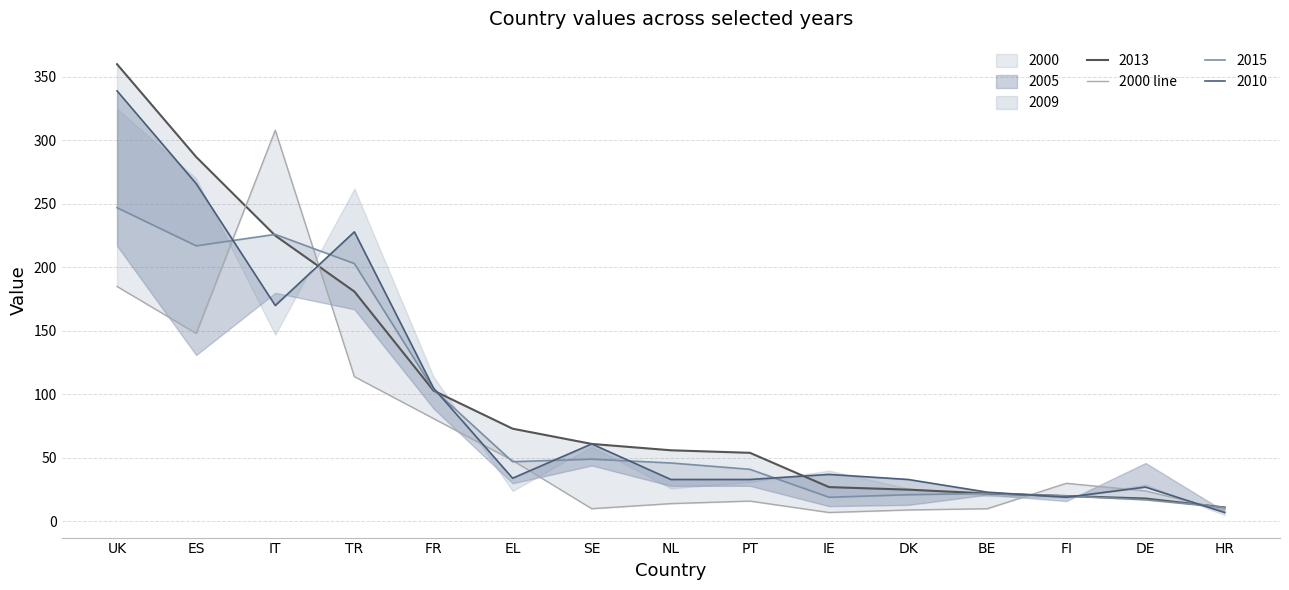

What is the label of the 9th point from the left?

PT